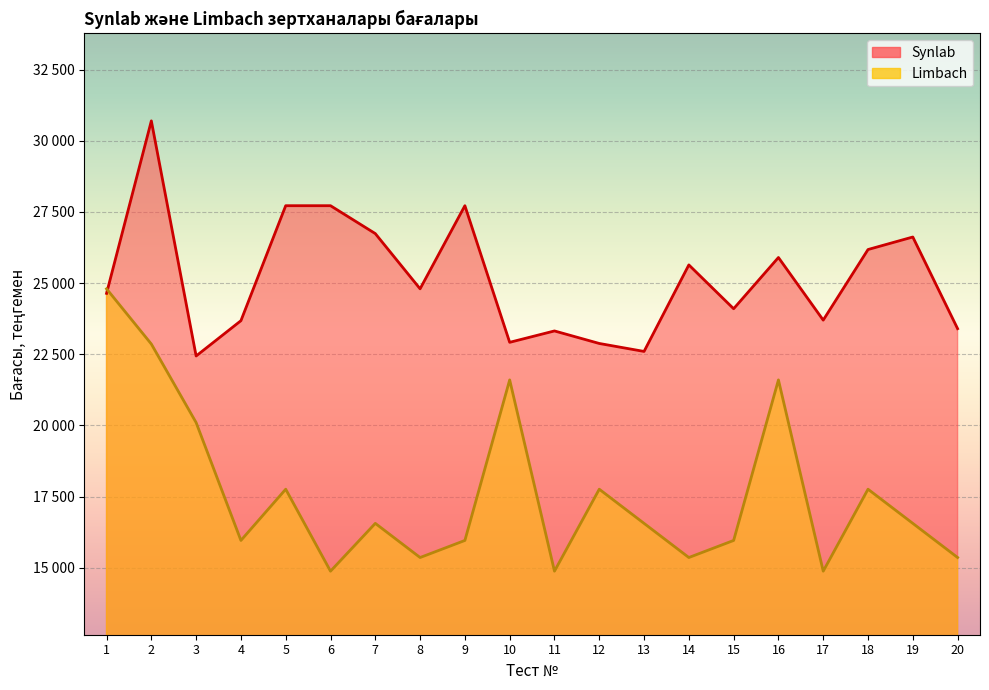

What is the spread (max minus min) of values at 6?

12840